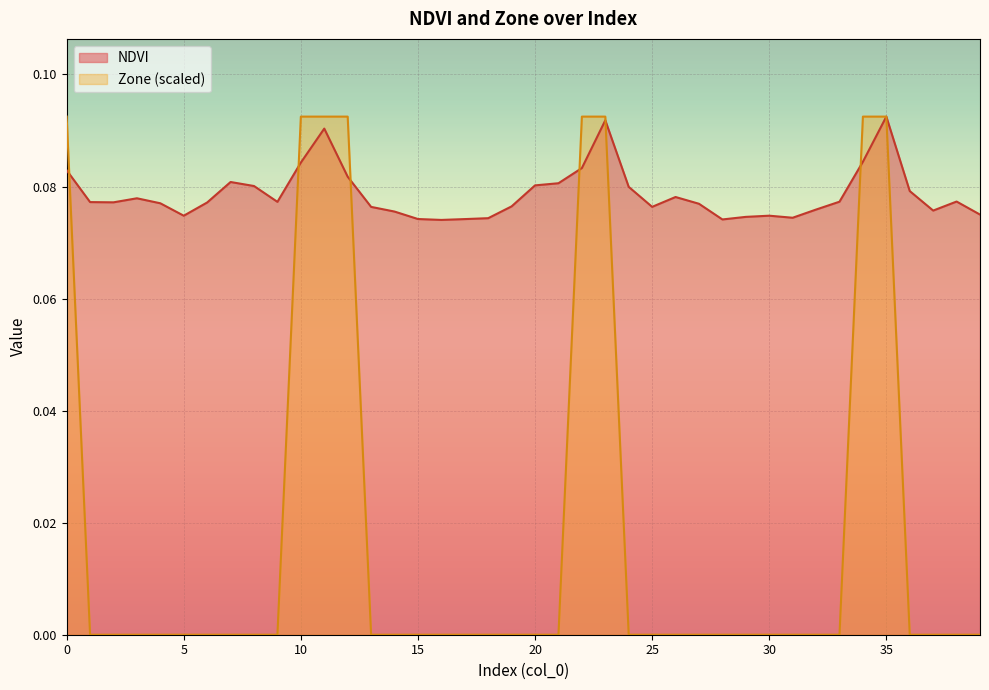

What are all the series names shown in the legend?

NDVI, Zone (scaled)